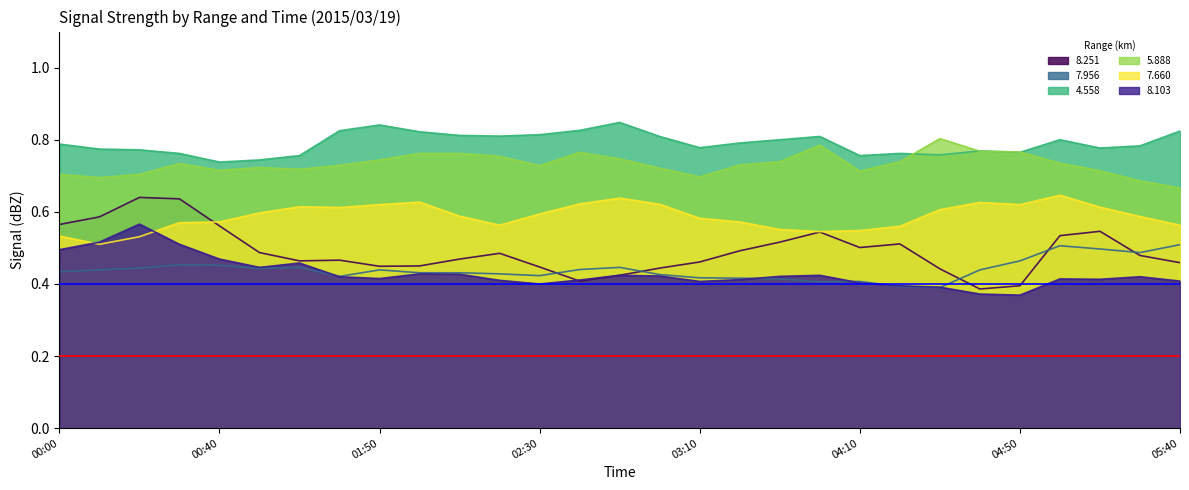

Count the 8.103 values in the range 0 to 1.

29